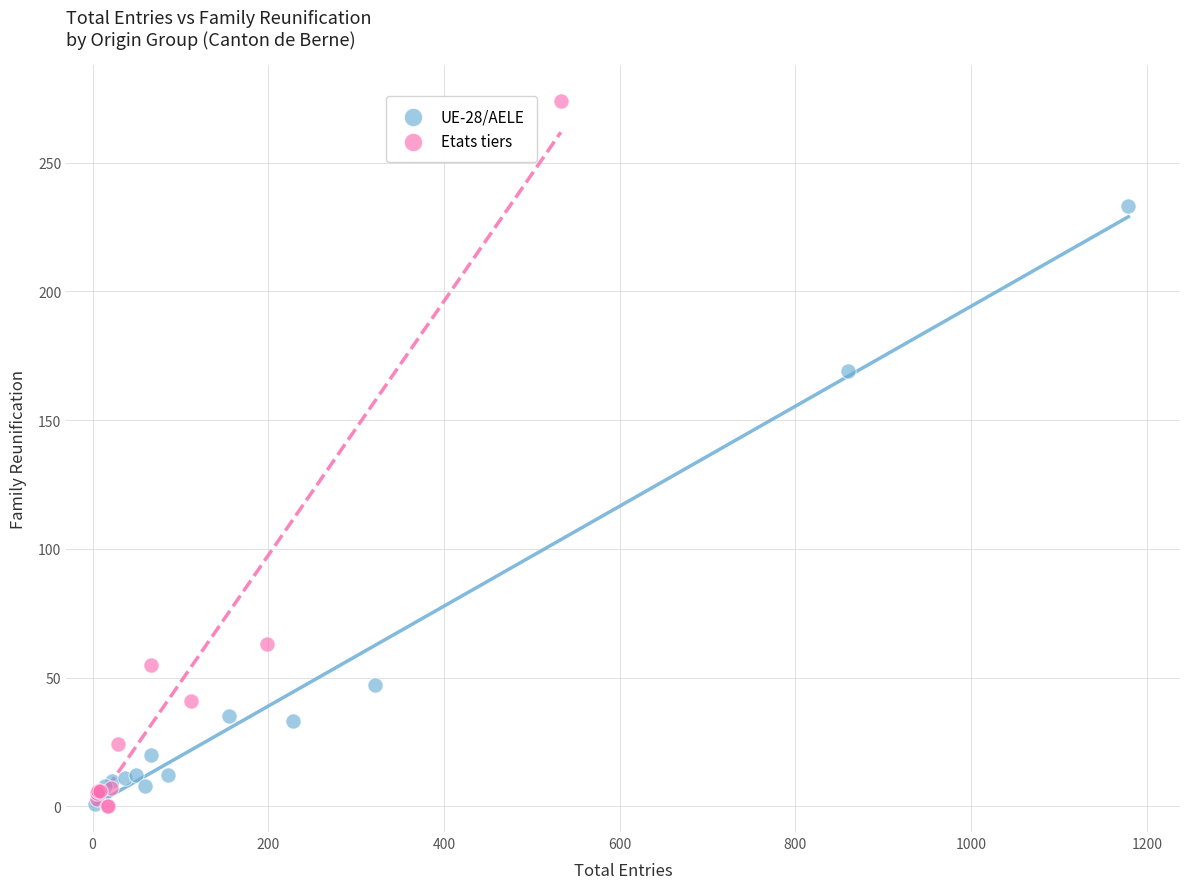

Which series reaches the maximum Y coordinate?

Etats tiers